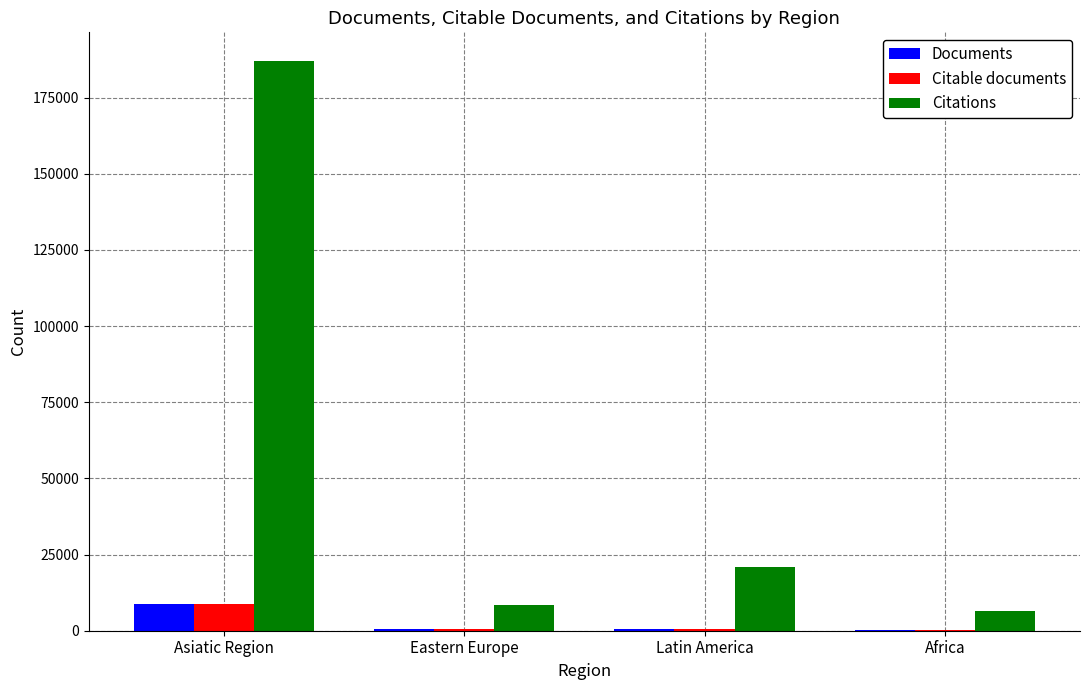

What is the total value across all series at Asiatic Region?

204595